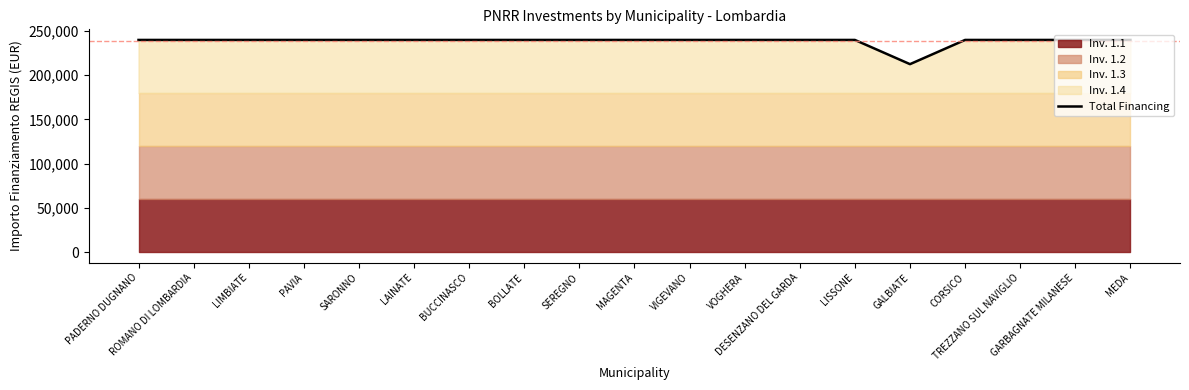

How many lines are shown in the chart?

1